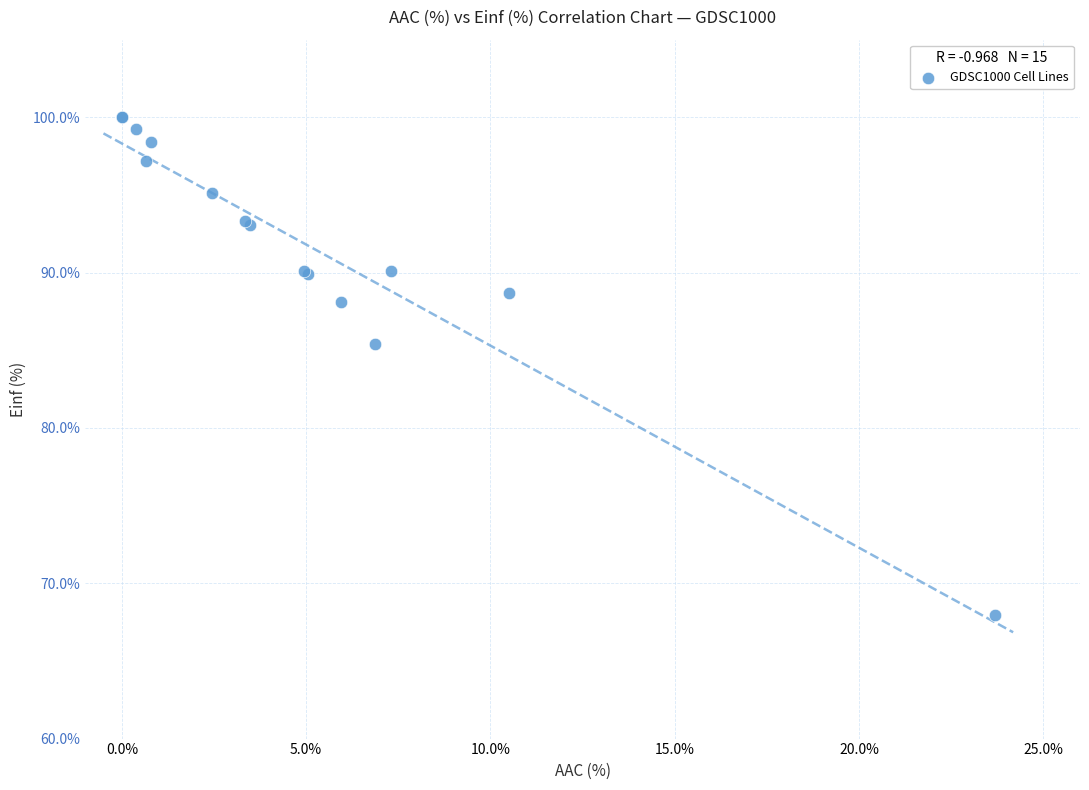

What Y value in the scatter plot is closest to 83?

85.4